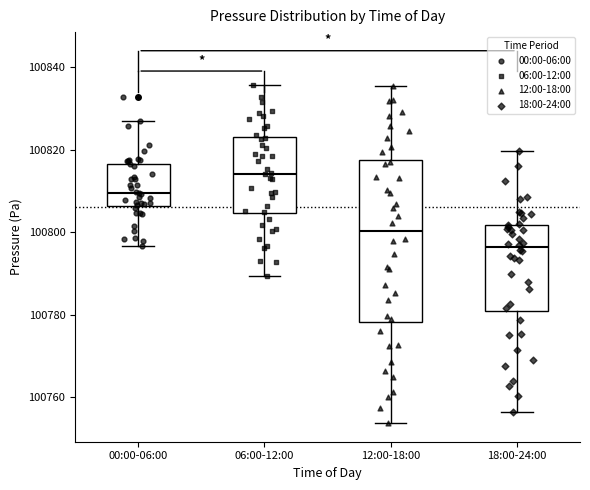

Which box's median line is the highest?

06:00-12:00